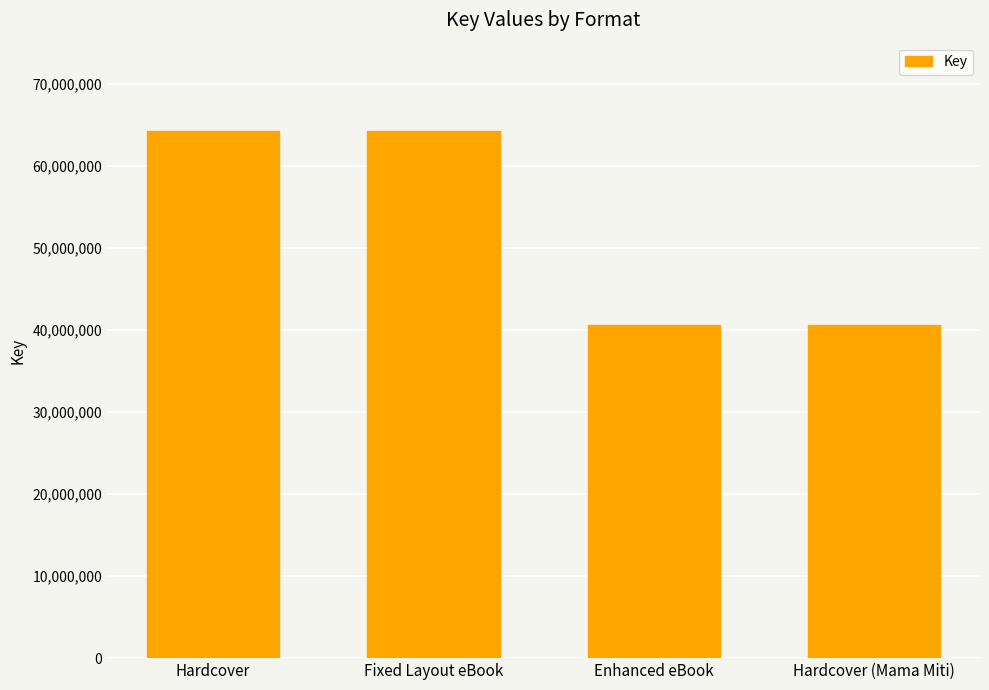

Does the chart contain stacked bars?

No